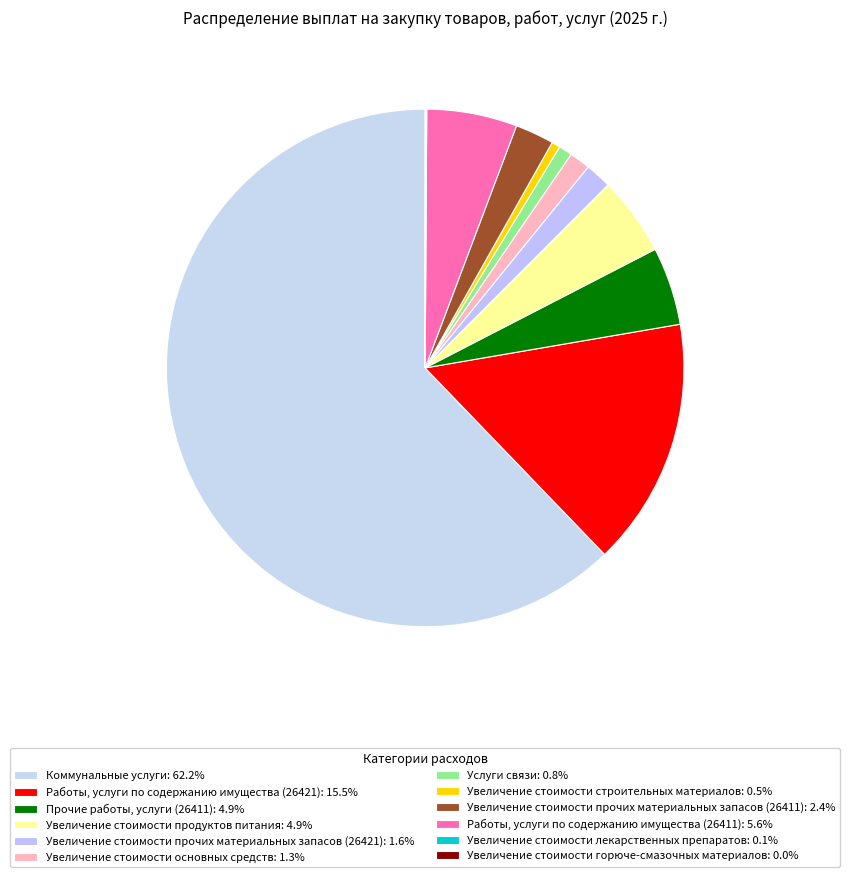

Combined, do Увеличение стоимости горюче-смазочных материалов and Увеличение стоимости прочих материальных запасов (26421) account for over 50%?

No